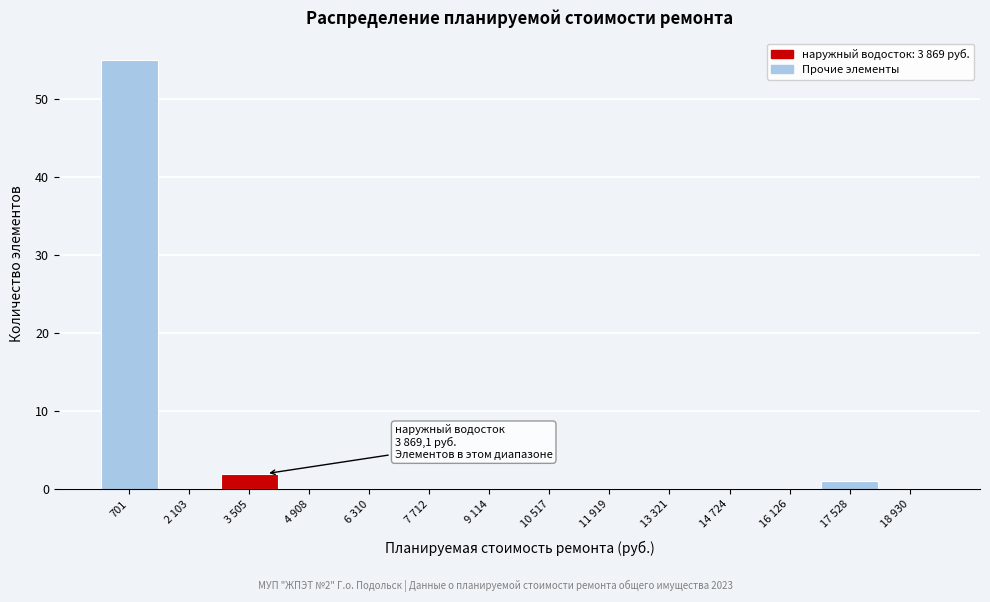

Reading right to left, list all the values displayed in this chart.

18 930=0	17 528=1	16 126=0	14 724=0	13 321=0	11 919=0	10 517=0	9 114=0	7 712=0	6 310=0	4 908=0	3 505=2	2 103=0	701=55